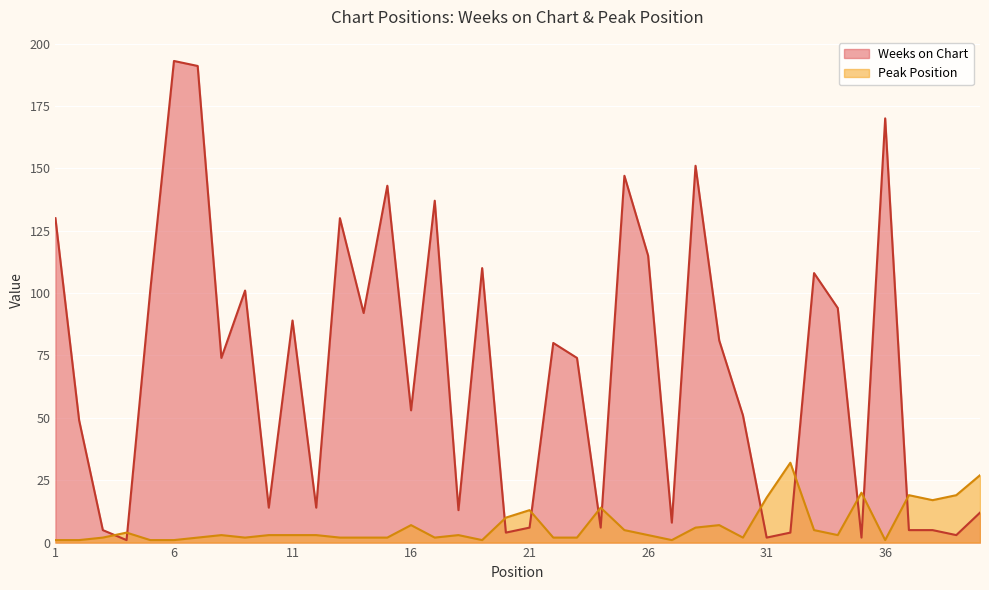

What is the value of the Peak Position point at the 37th from the left?

19